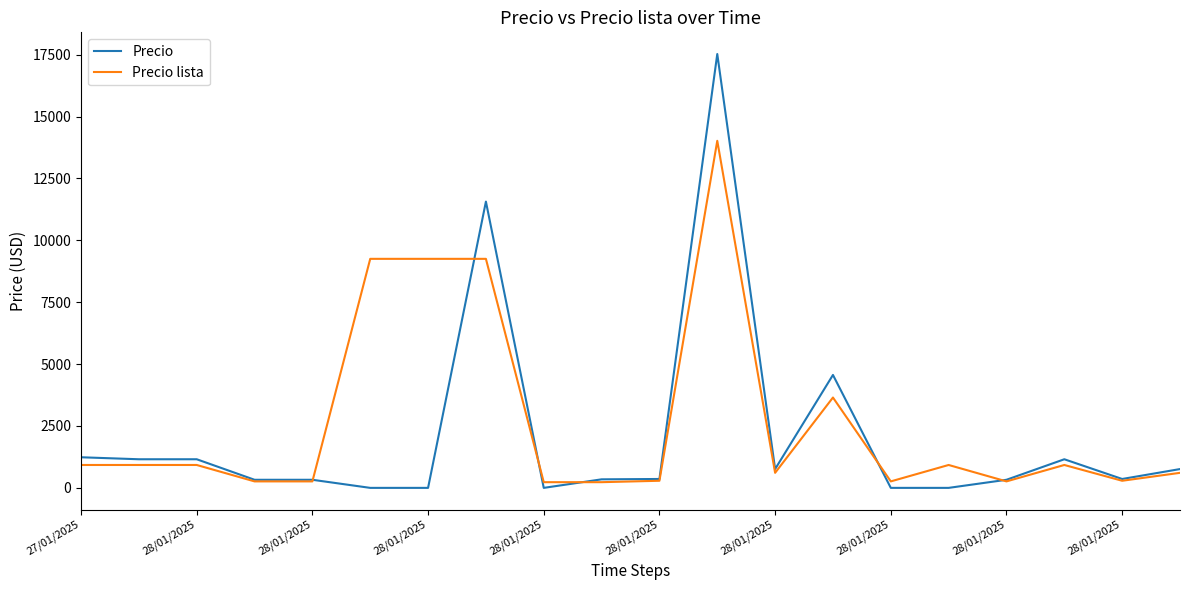

List the series in order of their peak value, lowest first.

Precio lista, Precio